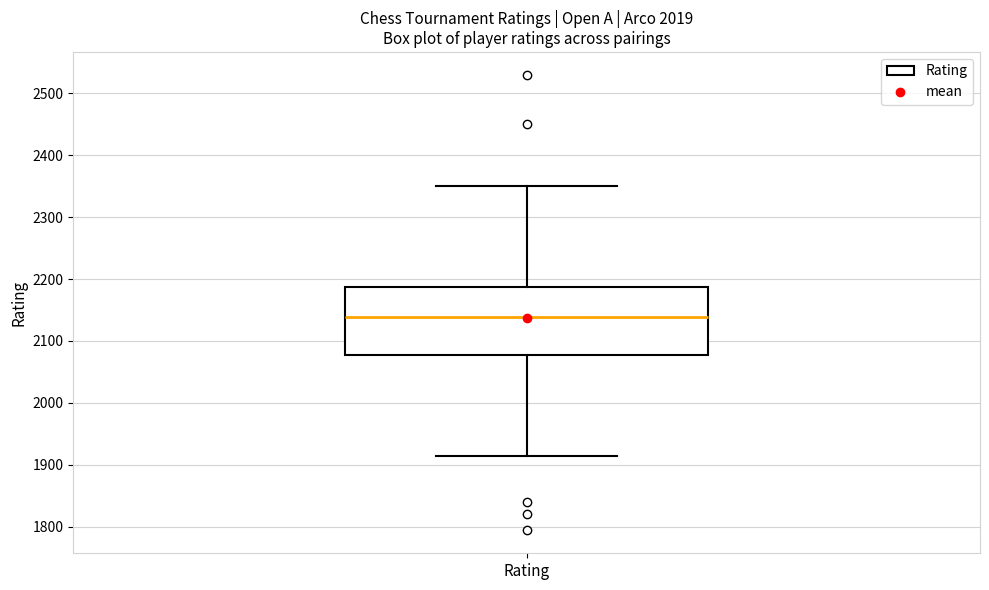

Transcribe this box plot: give where the median line is, the range the box spans, and where the two whiskers end, as read against the y-axis. The values are not printed on the chart, so give them approximately, as read against the axis.

median 2140, box 2080 to 2190, whiskers 1920 to 2350